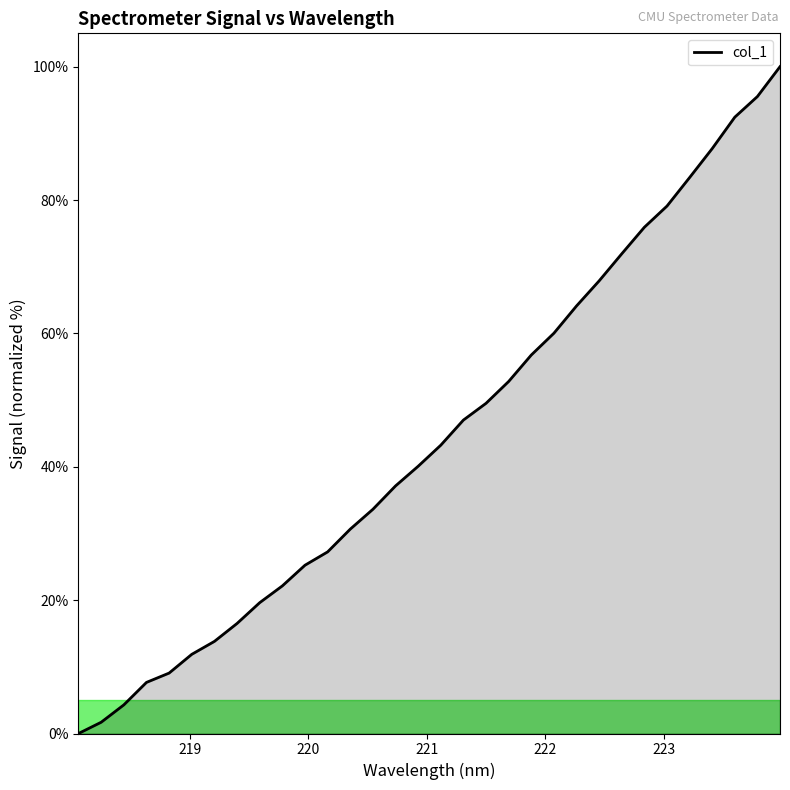

What is the maximum value shown in the chart?

100.0